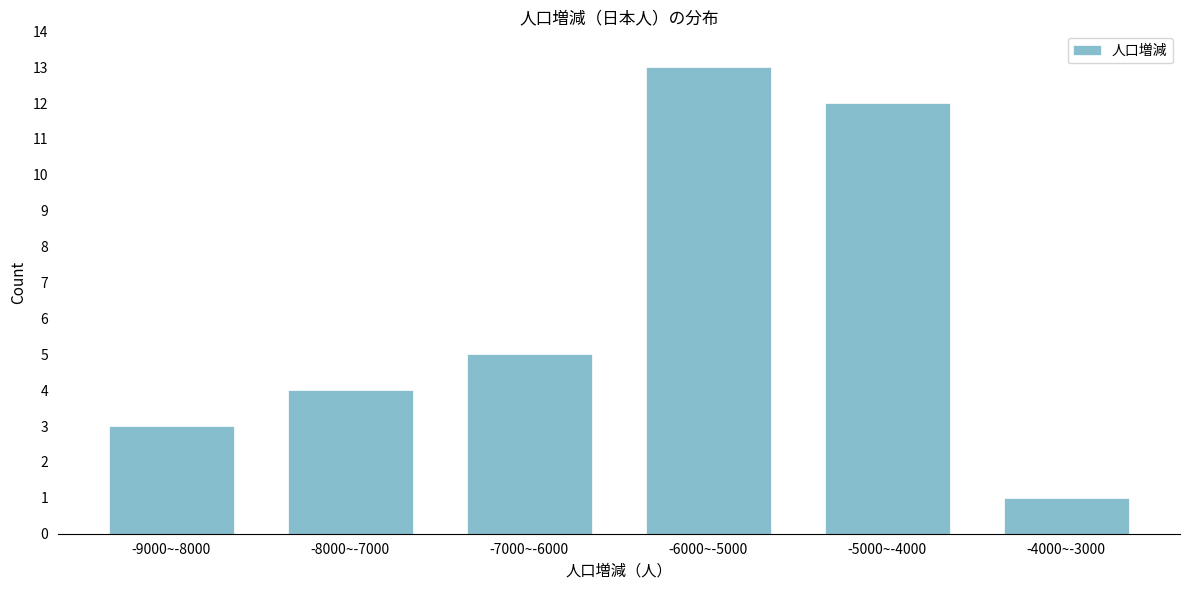

Reading left to right, what are all the values shown in this chart?

-9000~-8000=3	-8000~-7000=4	-7000~-6000=5	-6000~-5000=13	-5000~-4000=12	-4000~-3000=1